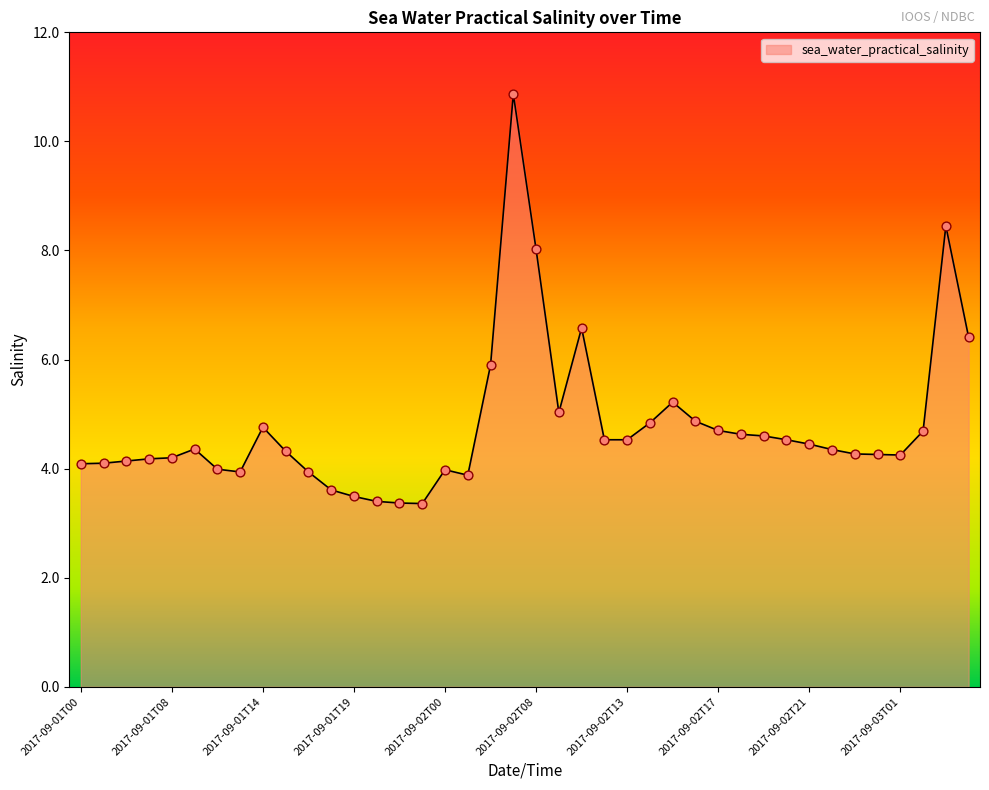

What is the difference between the maximum and minimum values?

7.5